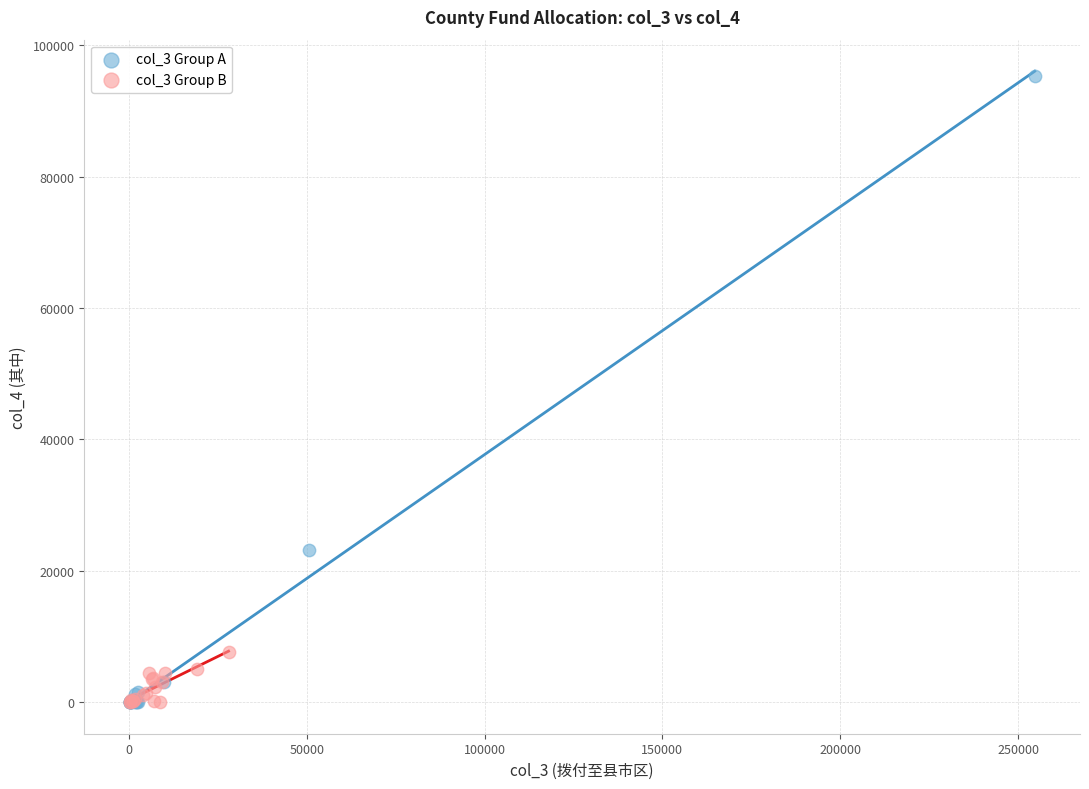

Which series contains the highest Y value?

col_3 Group A